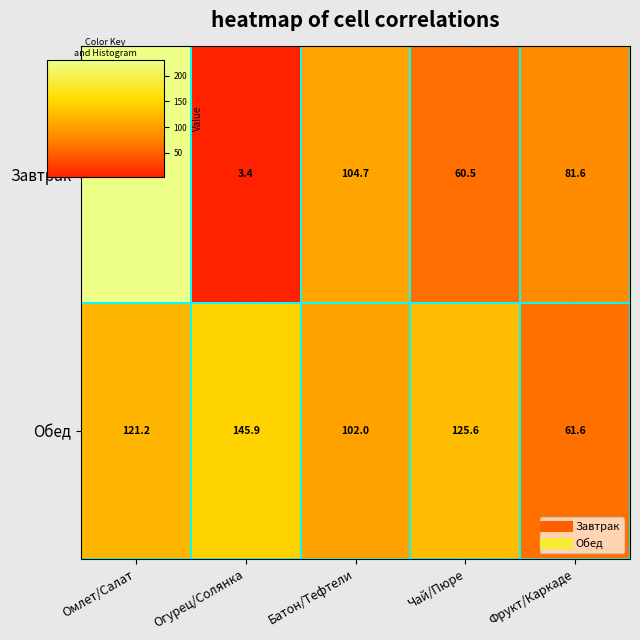

Which label corresponds to the smallest value in the chart?

Огурец/Солянка